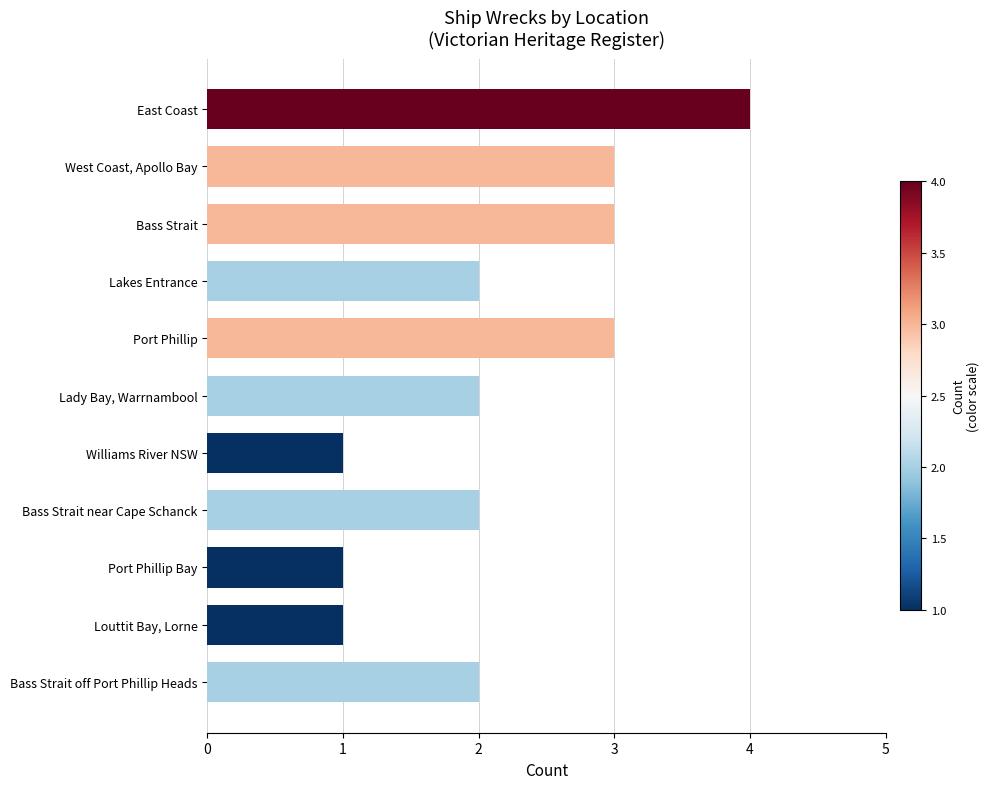

Reading top to bottom, list all the values displayed in this chart.

East Coast=4	West Coast, Apollo Bay=3	Bass Strait=3	Lakes Entrance=2	Port Phillip=3	Lady Bay, Warrnambool=2	Williams River NSW=1	Bass Strait near Cape Schanck=2	Port Phillip Bay=1	Louttit Bay, Lorne=1	Bass Strait off Port Phillip Heads=2